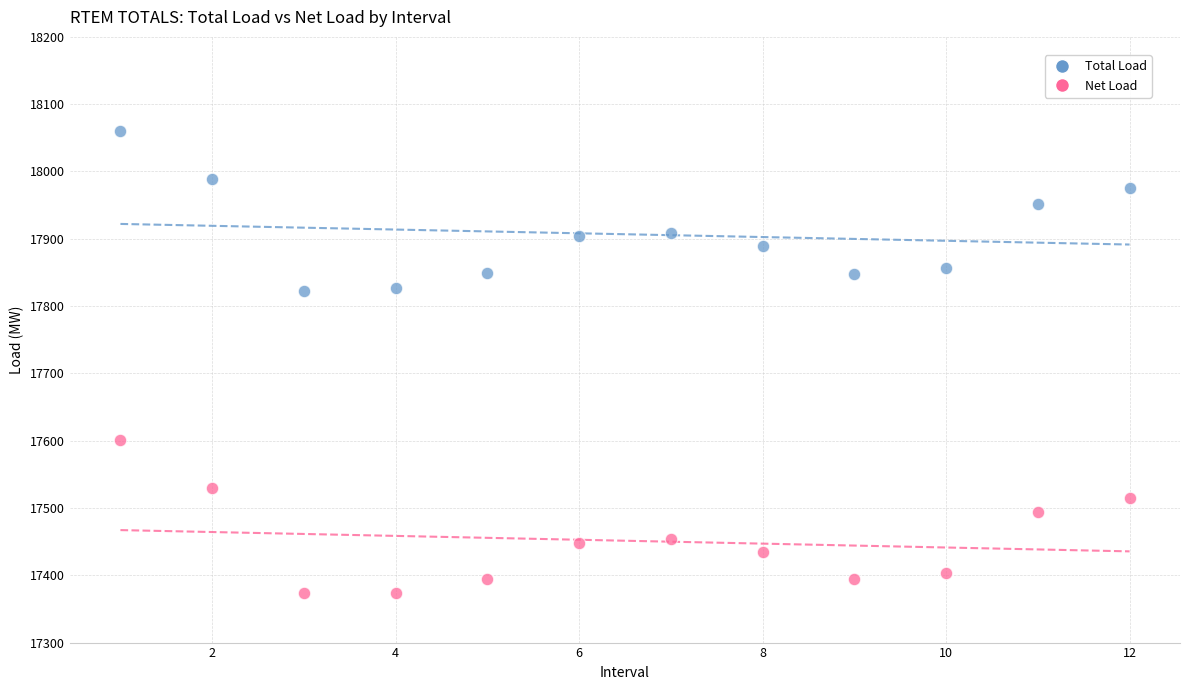

Which series has the widest spread of Y values?

Total Load